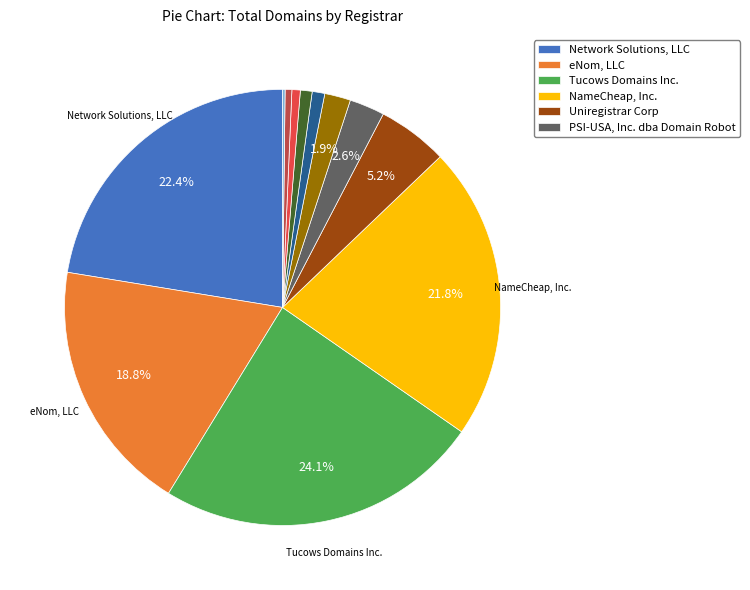

Does any single category account for the majority?

No